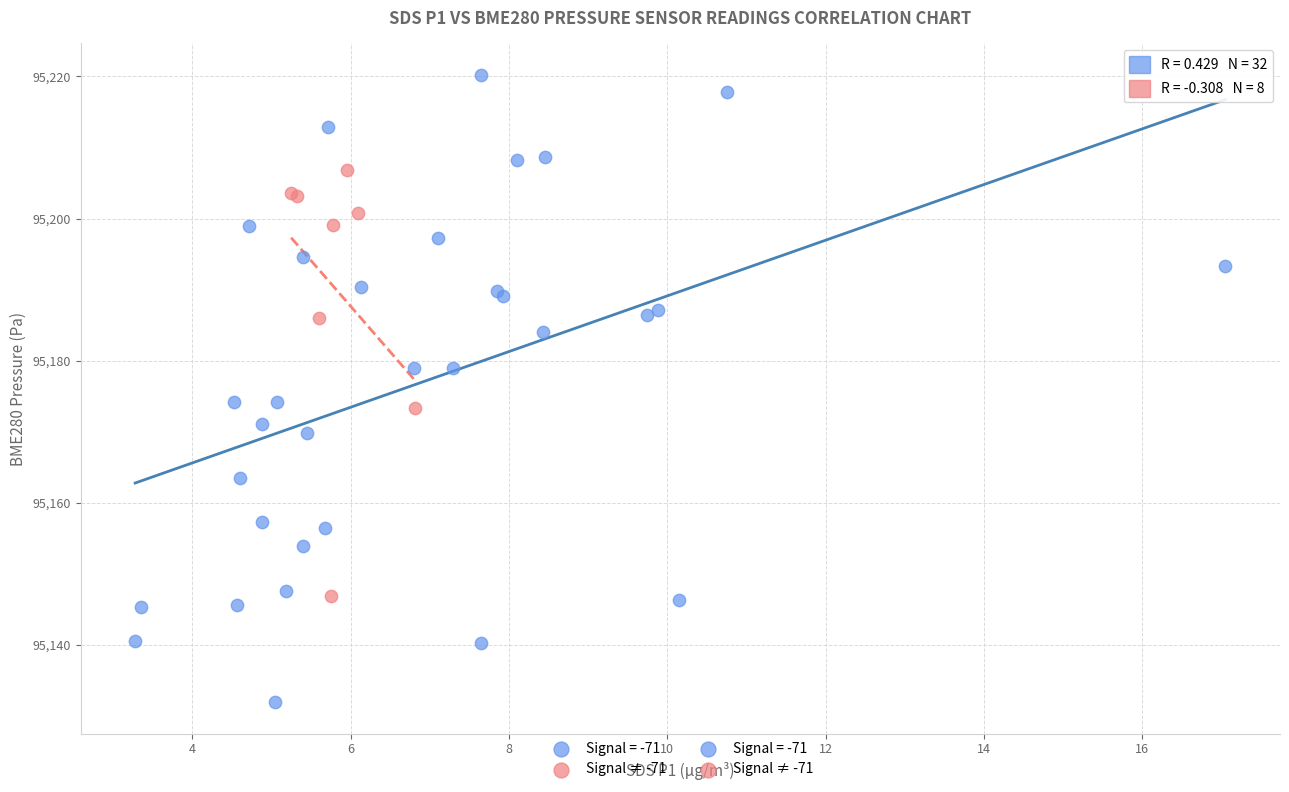

Which series reaches the maximum Y coordinate?

Signal = -71